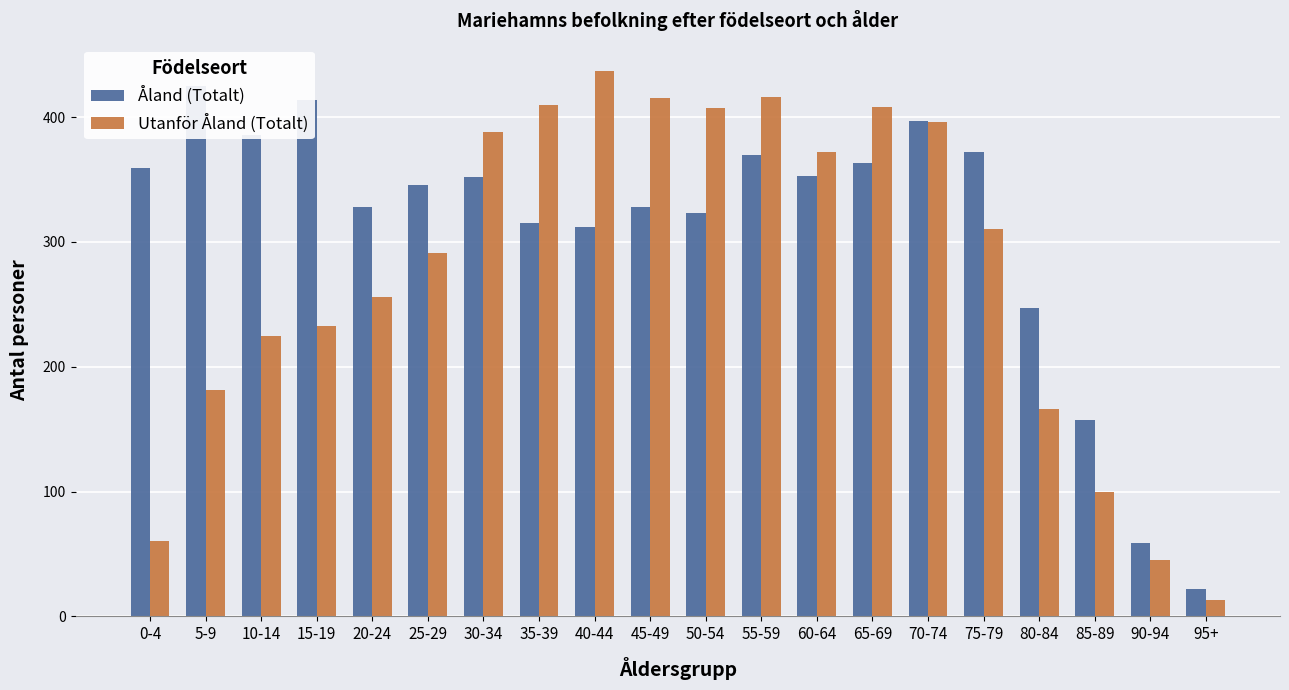

How many data points in Åland (Totalt) are less than 352?

10